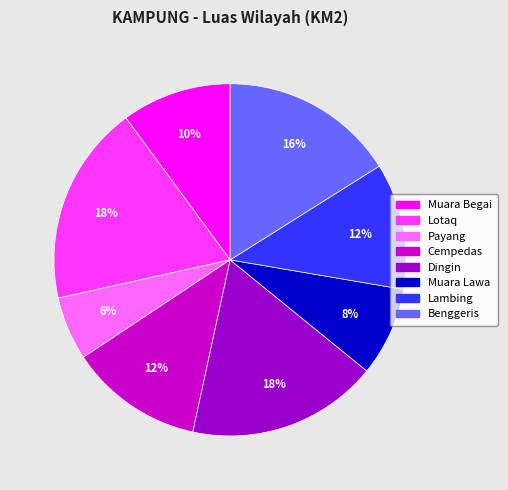

Between Benggeris and Dingin, which is larger?

Dingin